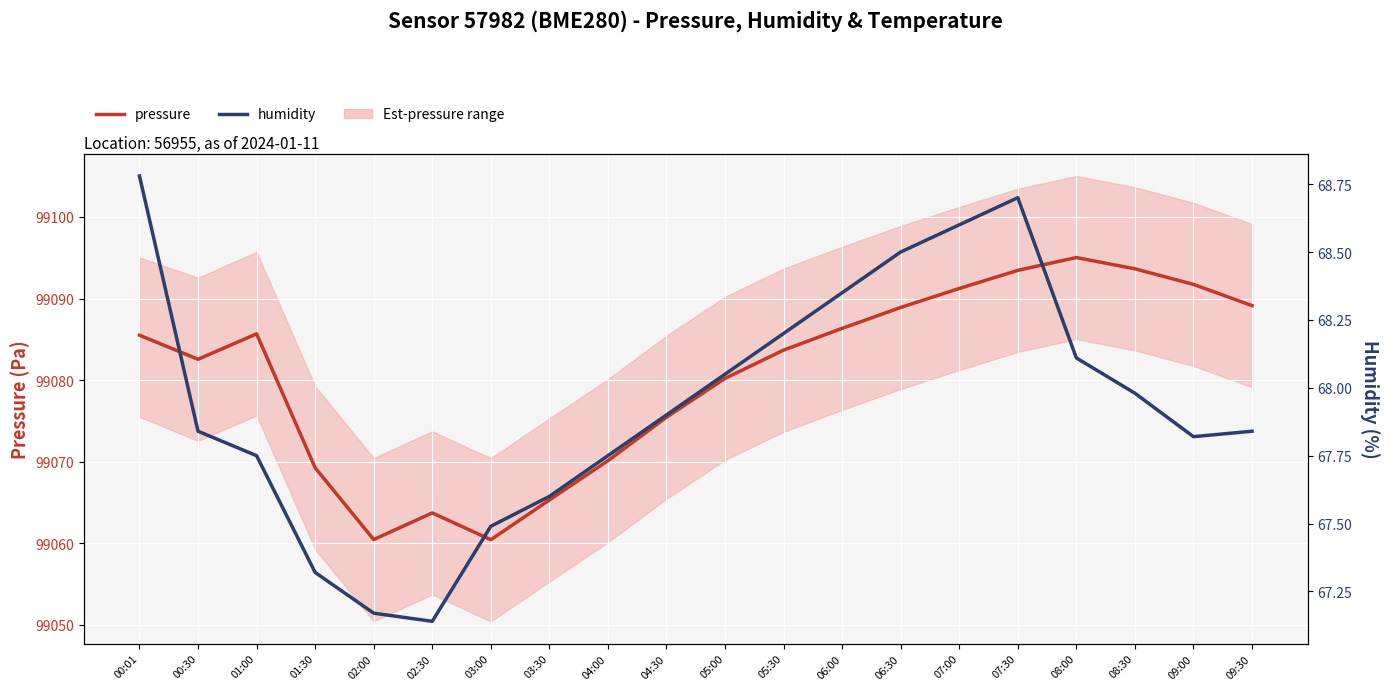

How many data points in pressure are above 99085?

10